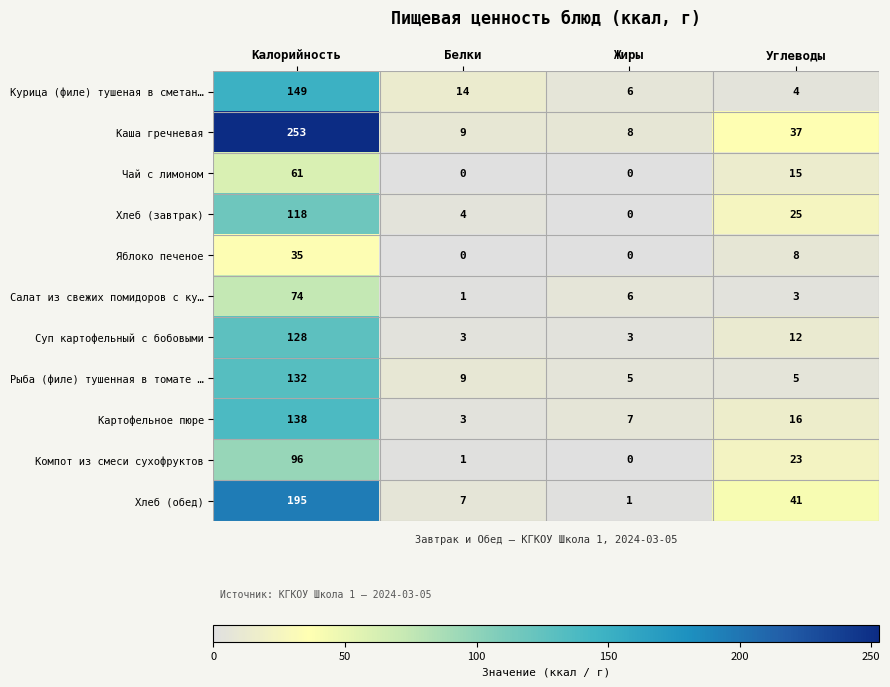

Rank the series by their maximum value, from highest to lowest.

Каша гречневая, Хлеб (обед), Курица (филе) тушеная в сметан…, Картофельное пюре, Рыба (филе) тушенная в томате …, Суп картофельный с бобовыми, Хлеб (завтрак), Компот из смеси сухофруктов, Салат из свежих помидоров с ку…, Чай с лимоном, Яблоко печеное